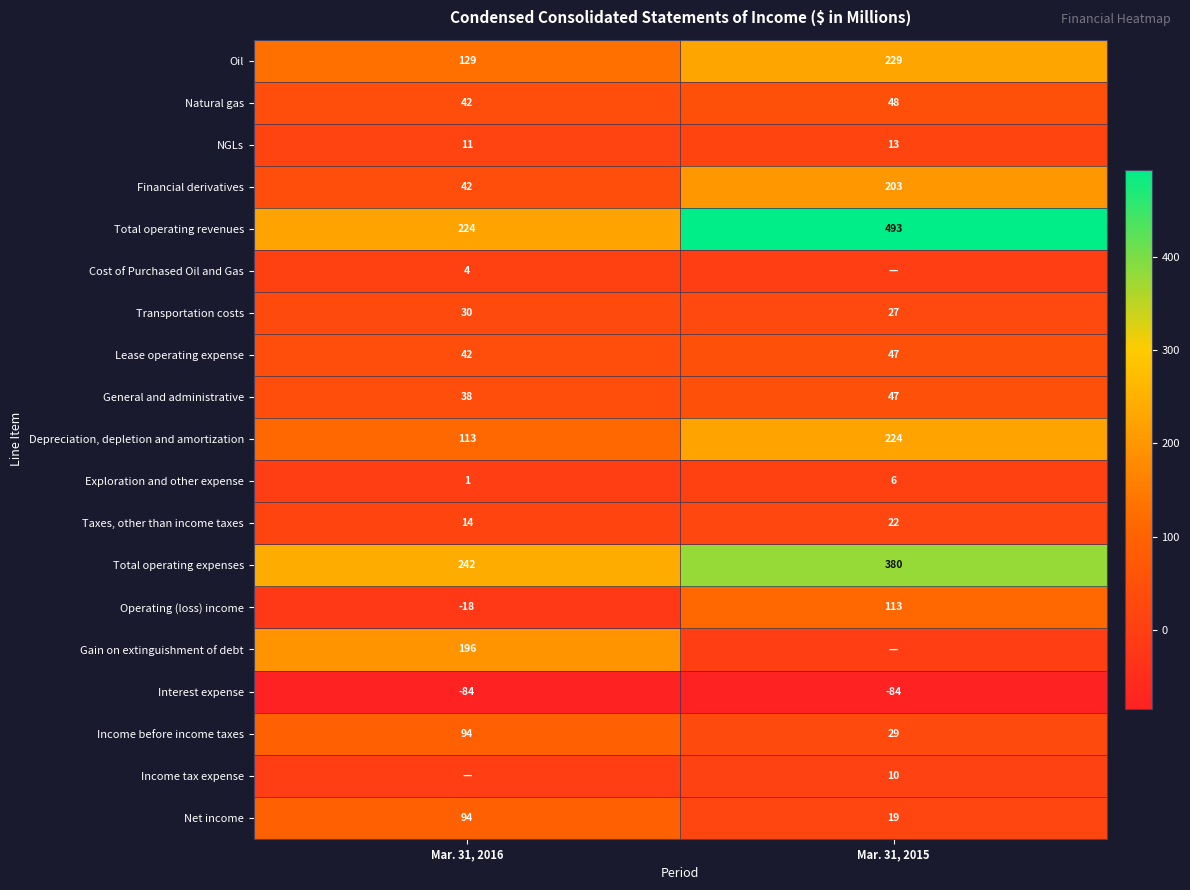

The Interest expense series shows -84 at Mar. 31, 2016. True or false?

True